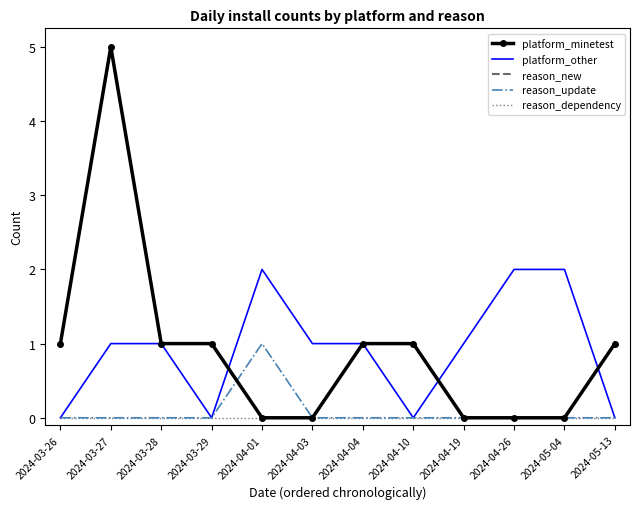

What is the value of the reason_new point at the 4th from the left?

1